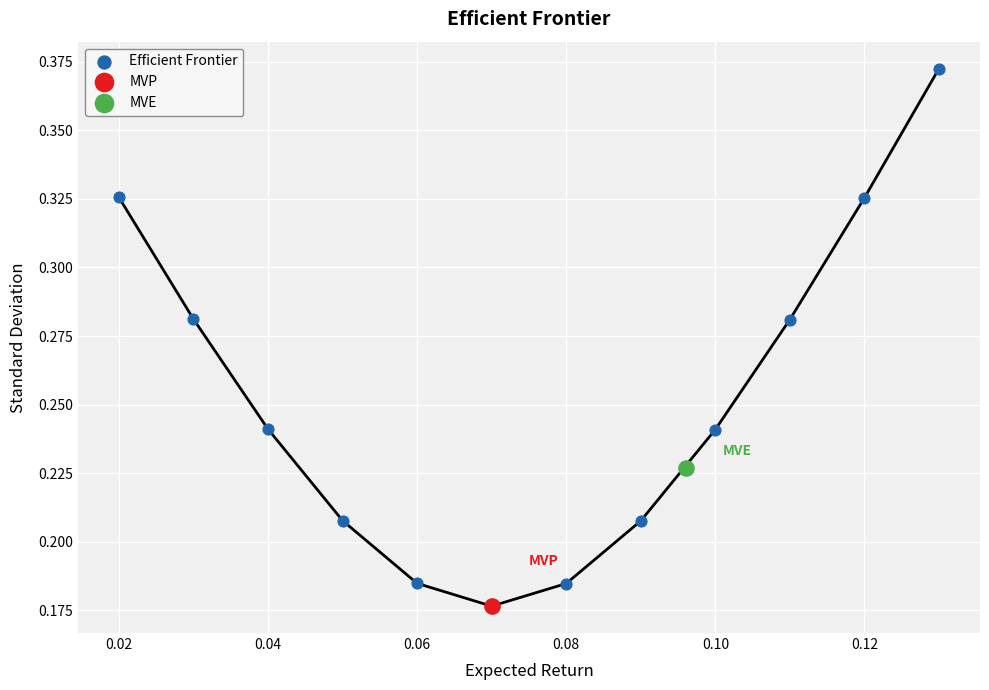

What are all the series names shown in the legend?

Efficient Frontier, MVP, MVE